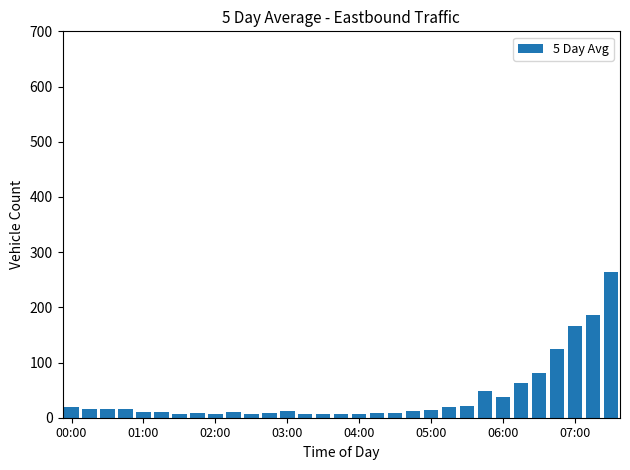

What is the value of the 15th bar from the left?

6.3